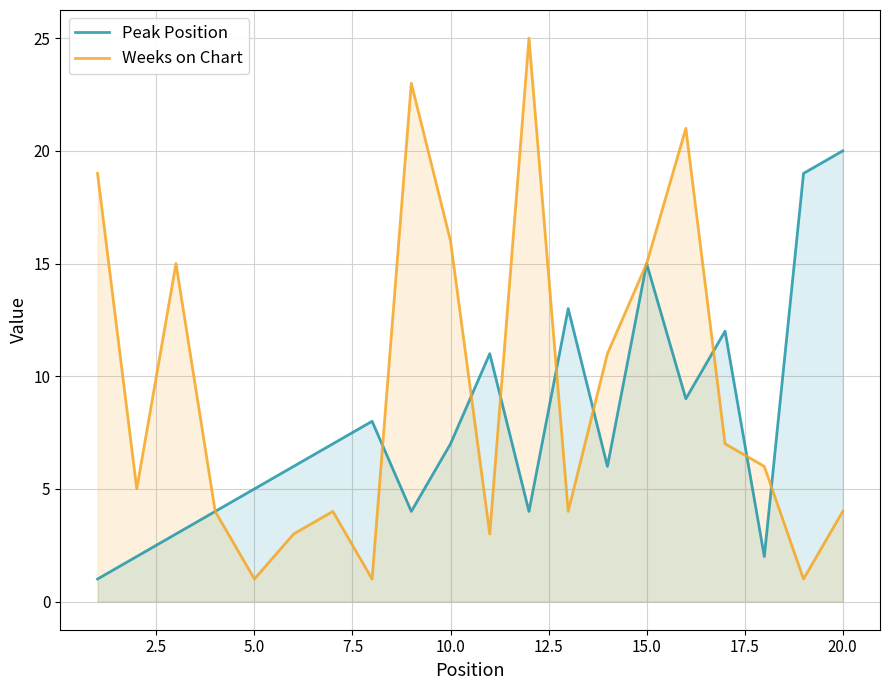

Is it true that Weeks on Chart equals 16 at 10.0?

True